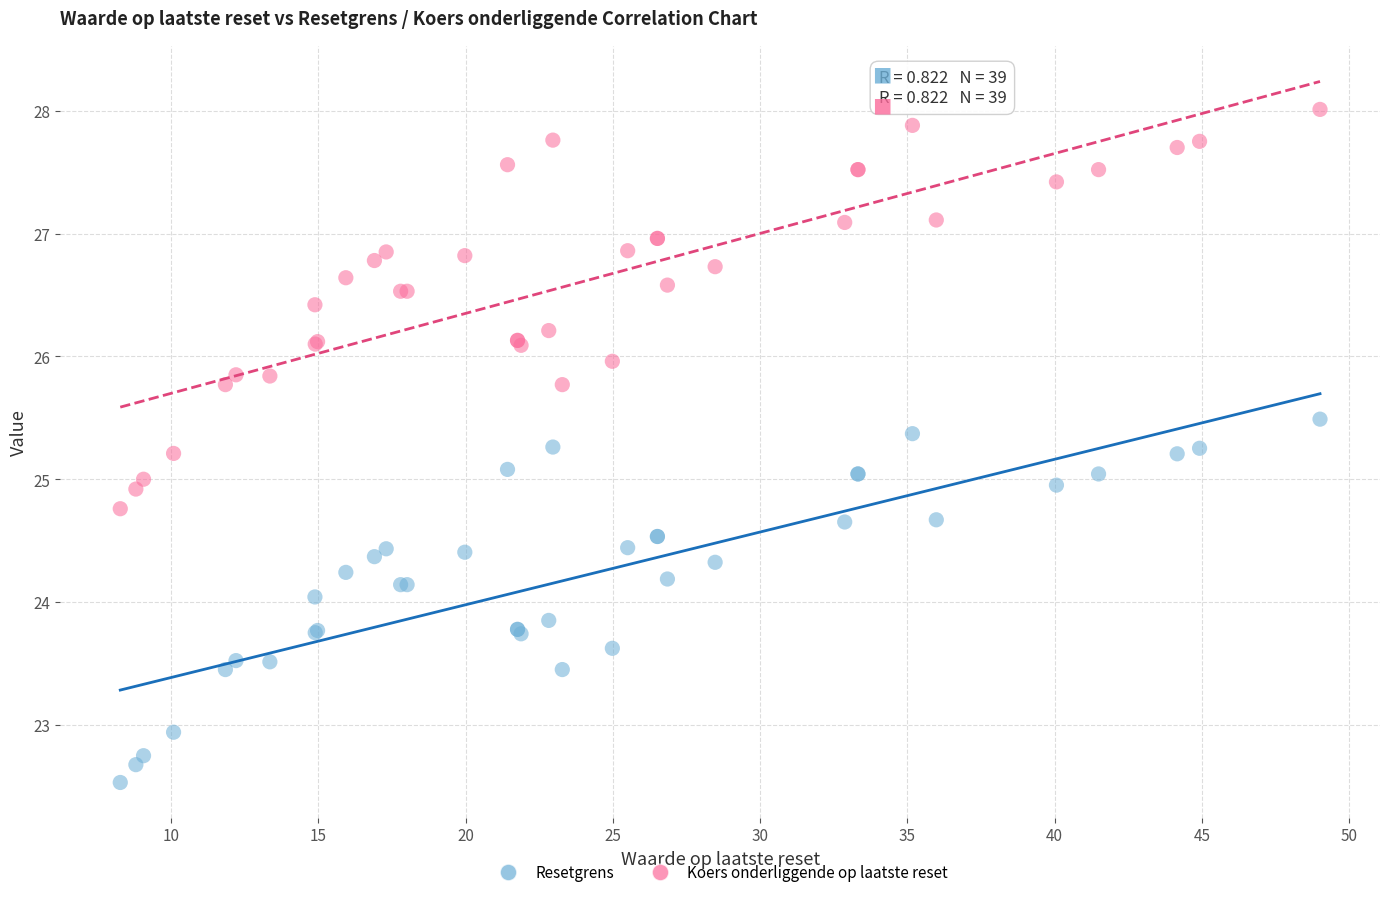

Which series contains the lowest Y value?

Resetgrens